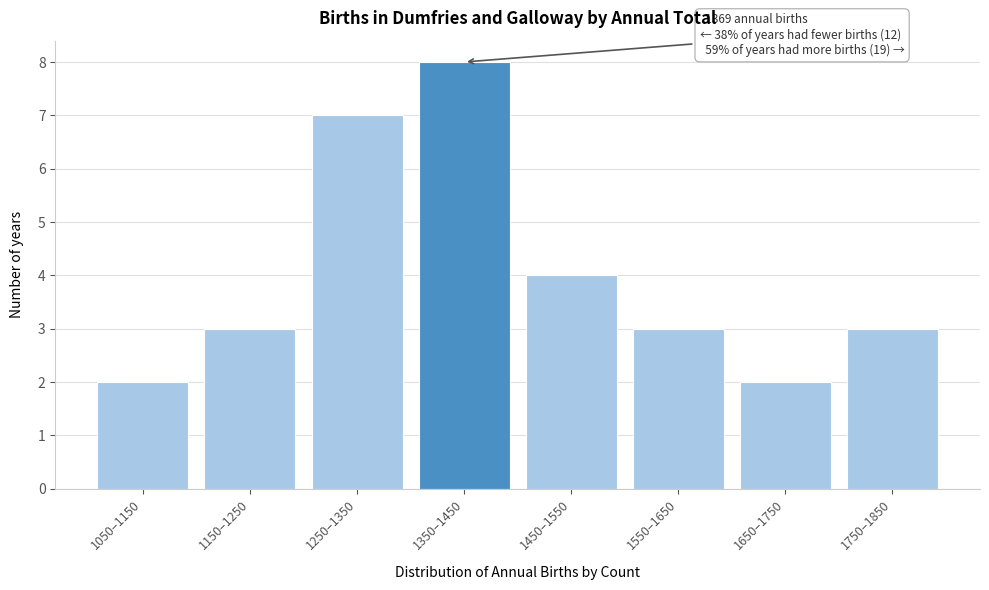

Reading right to left, what are all the values shown in this chart?

3	2	3	4	8	7	3	2